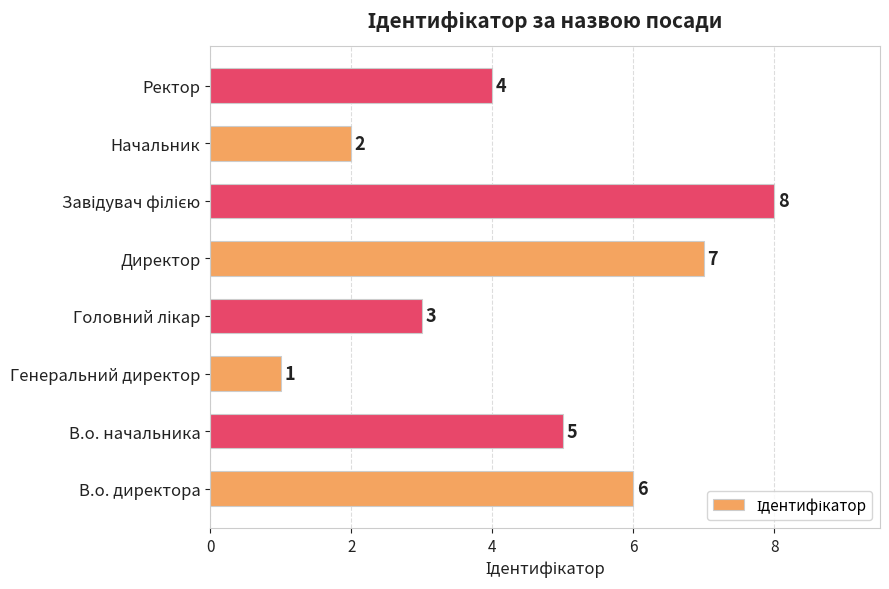

What is the change in value from Директор to Начальник?

-5